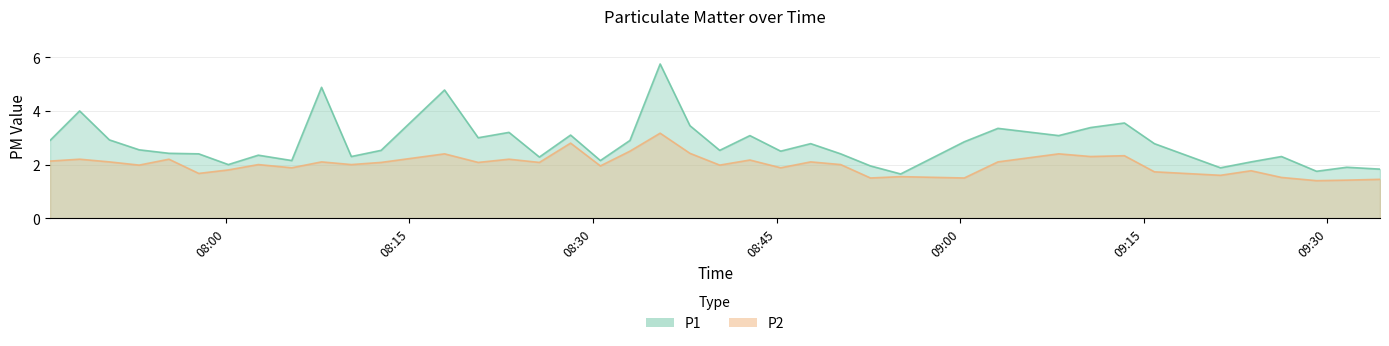

True or false: P2 and P1 intersect in this chart.

False